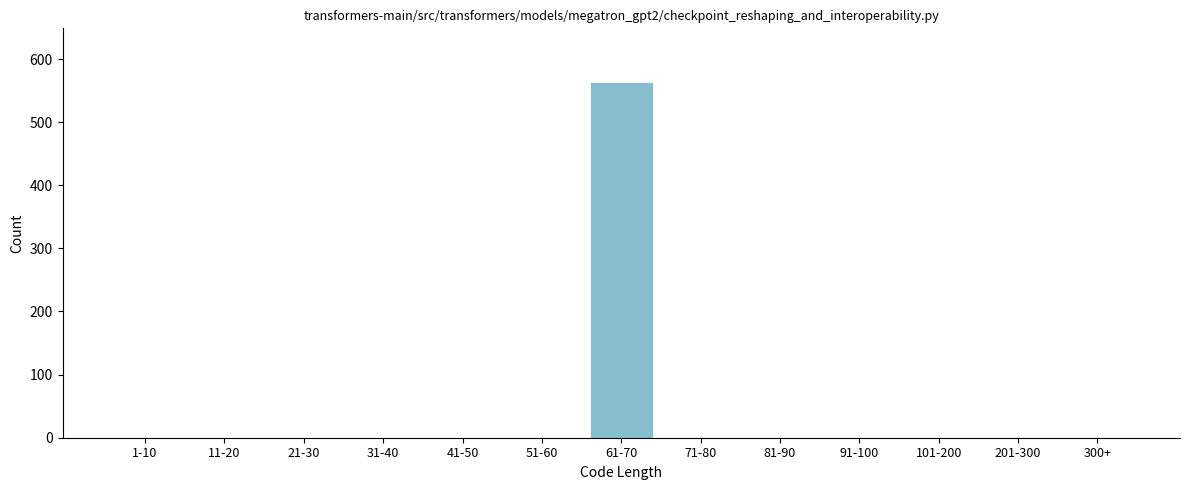

Reading right to left, transcribe all the data shown in this chart.

300+=0	201-300=0	101-200=0	91-100=0	81-90=0	71-80=0	61-70=564	51-60=0	41-50=0	31-40=0	21-30=0	11-20=0	1-10=0